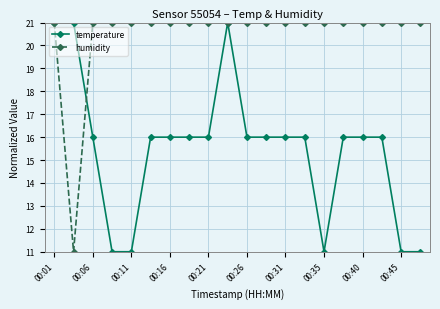

How many humidity values are between 21 and 22?

19